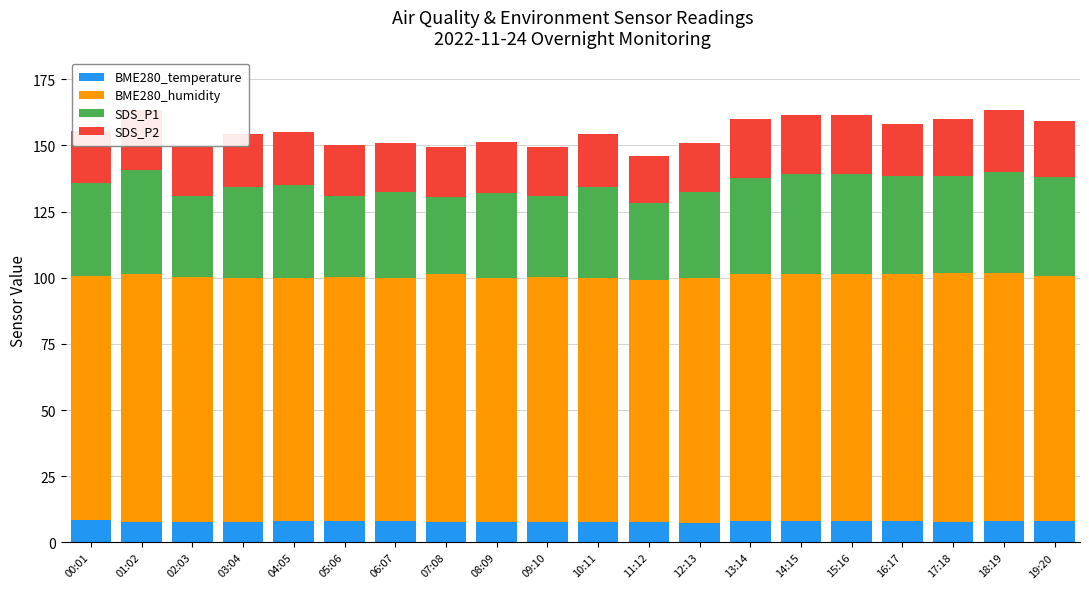

What is the total value across all series at 19:20?

159.1